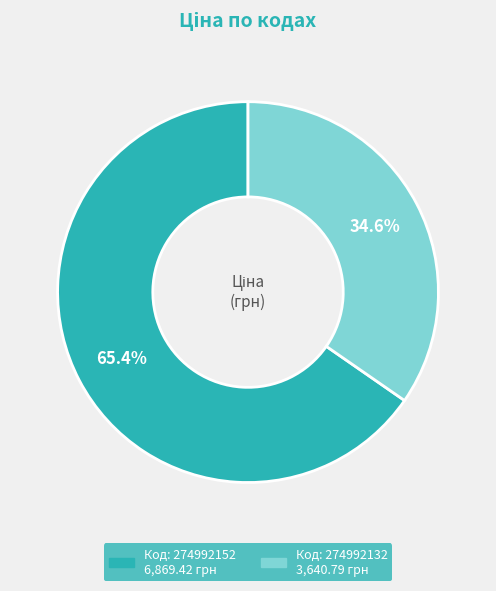

Does any single category account for the majority?

Yes